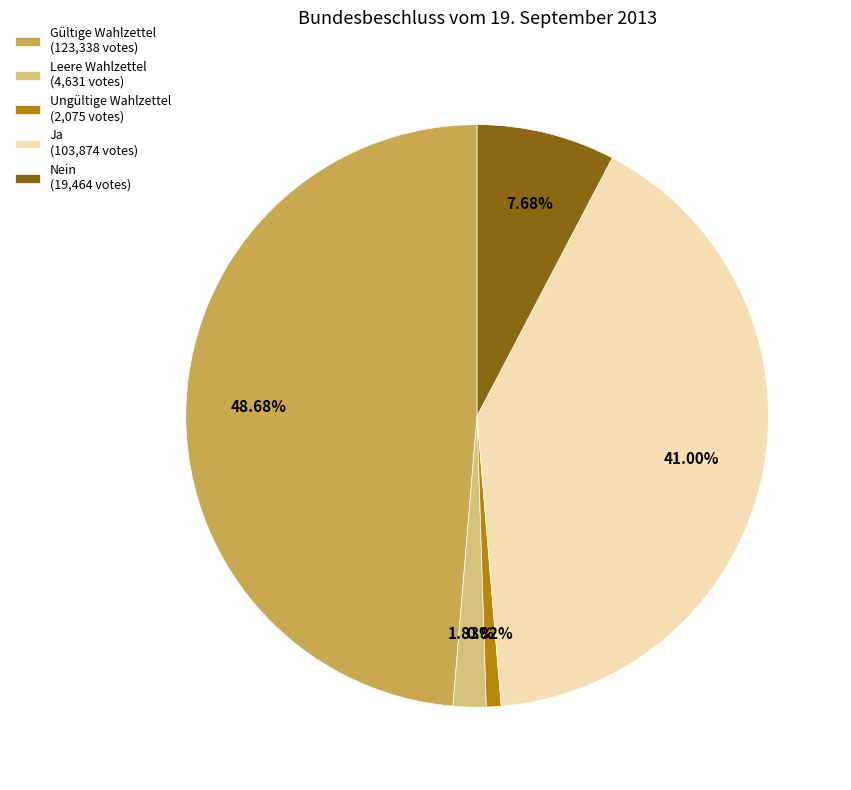

What is the smallest slice in the pie chart?

Ungültige Wahlzettel